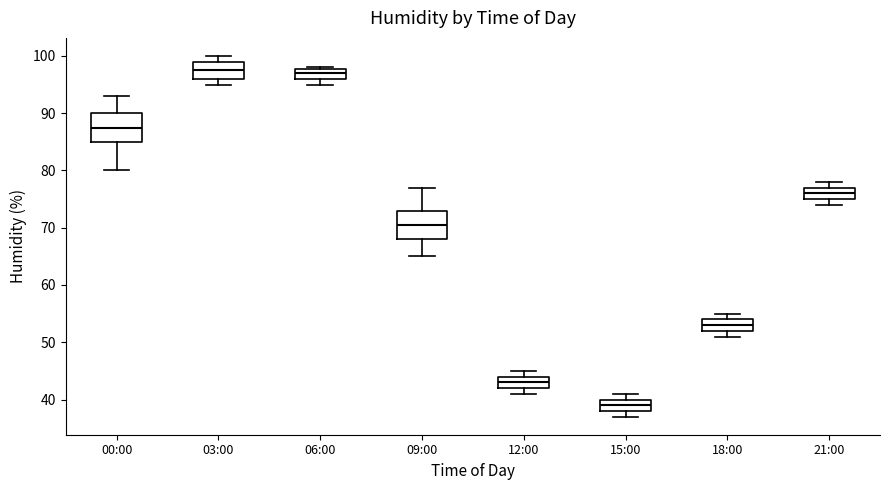

Where does the median line of the box for 18:00 sit on the y-axis? The values are not printed on the chart, so give them approximately, as read against the axis.

53